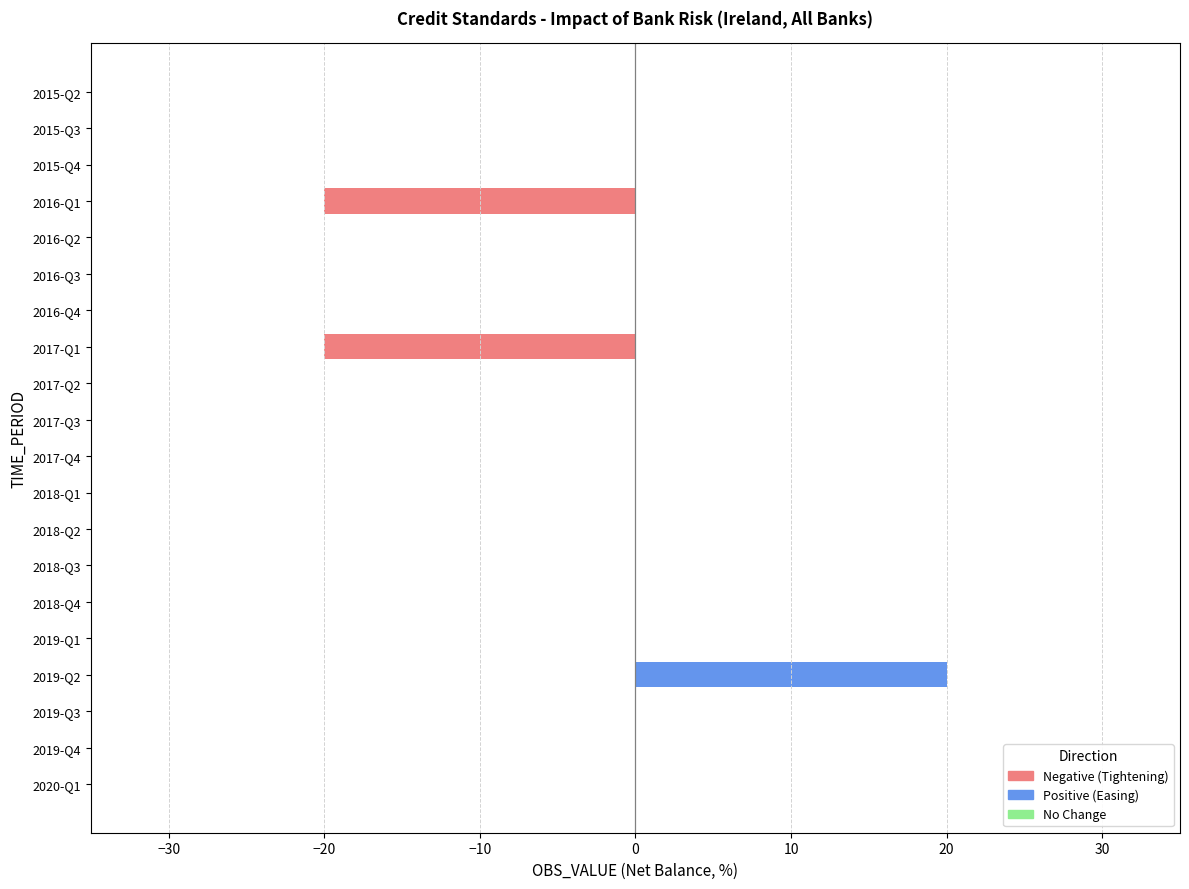

What is the greatest value displayed?

20